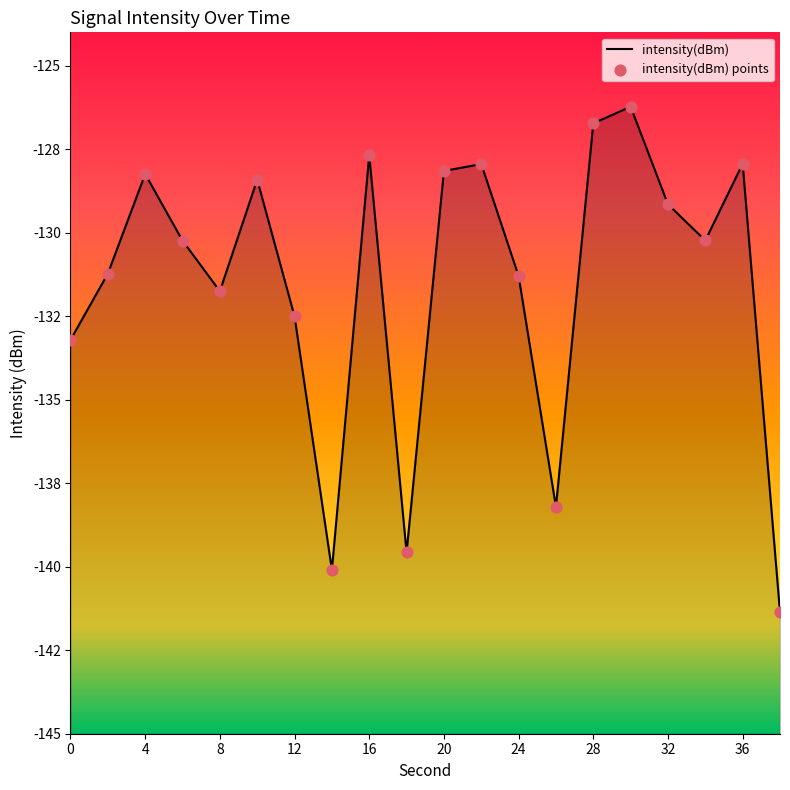

Is the value of intensity(dBm) at 28 greater than the value of intensity(dBm) points at 17?

No